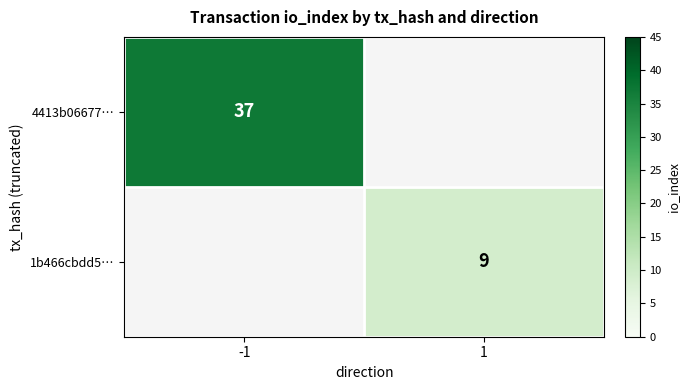

The 1b466cbdd5… series shows 13 at 1. True or false?

False